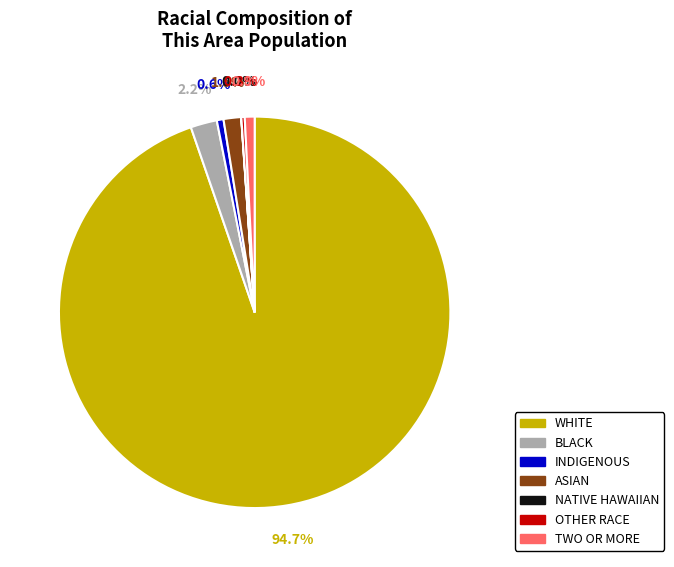

Does any single category account for the majority?

Yes